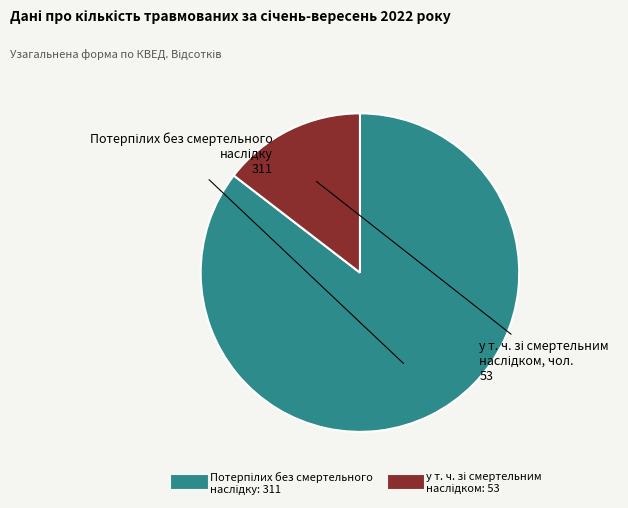

Is there any slice that represents more than half of the pie?

Yes